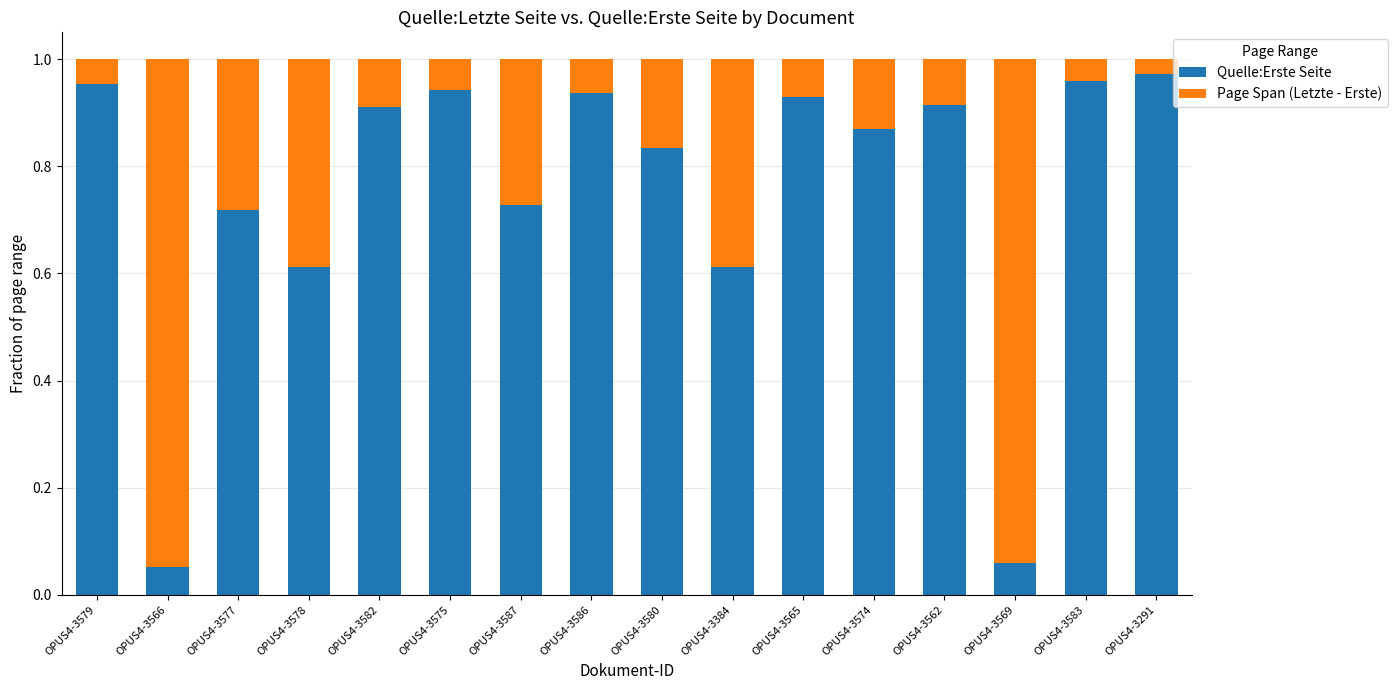

Is it true that Quelle:Erste Seite equals 1.2 at OPUS4-3587?

False